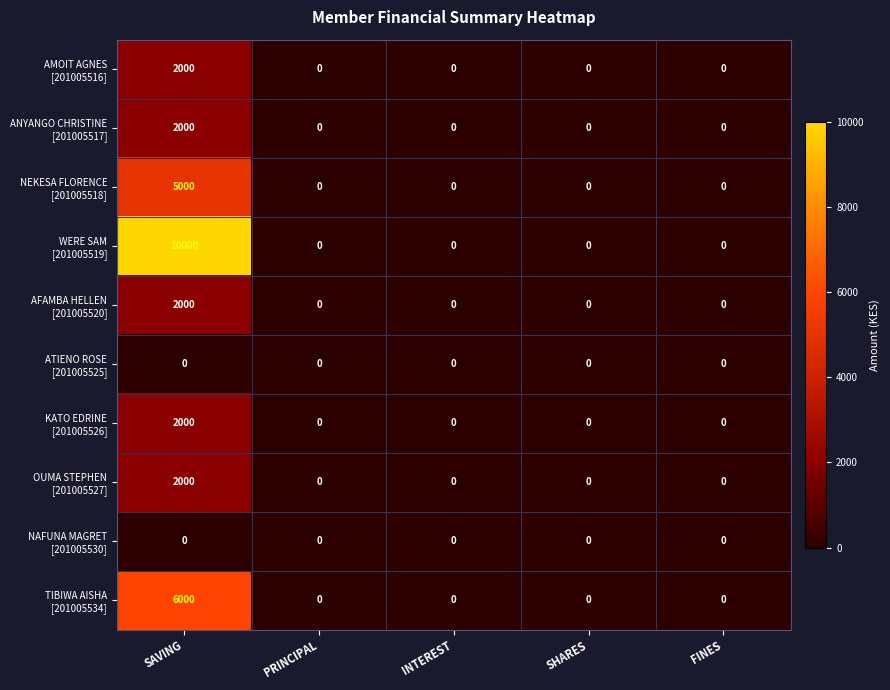

At which category is the sum across all series the highest?

SAVING